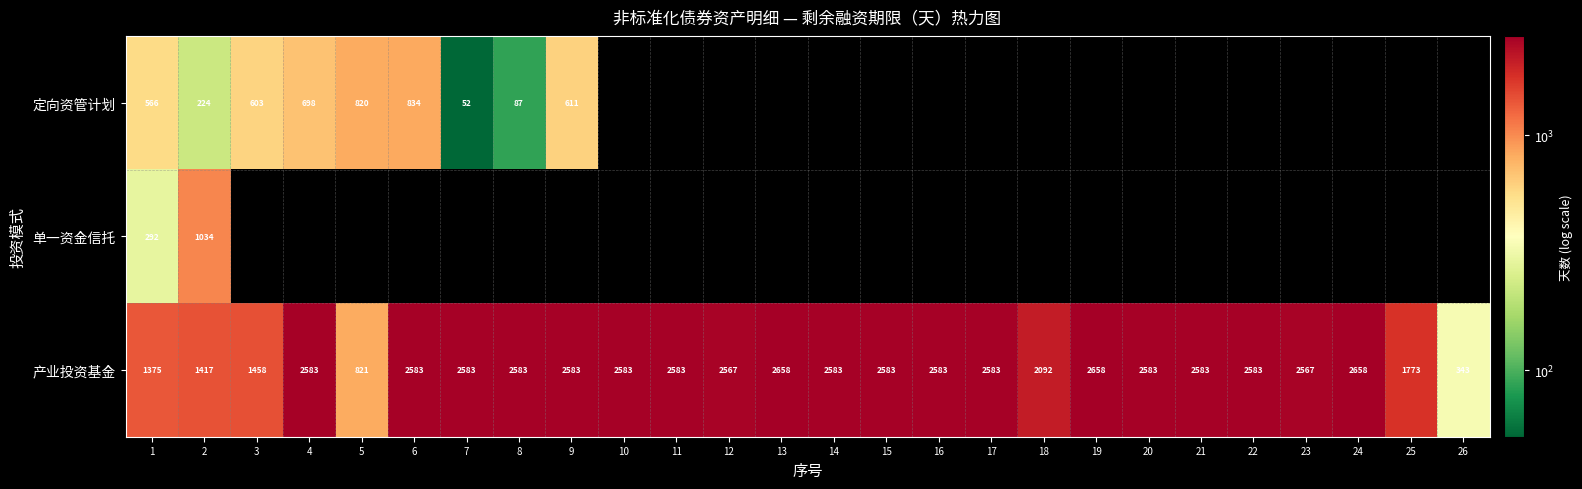

Is it true that 产业投资基金 equals 2658 at 24?

True